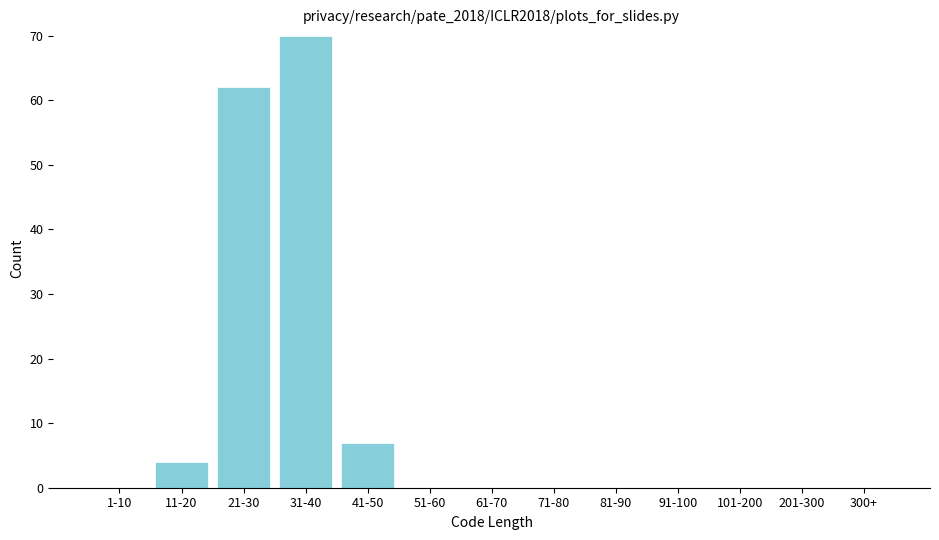

Reading left to right, list all the values displayed in this chart.

1-10=0	11-20=4	21-30=62	31-40=70	41-50=7	51-60=0	61-70=0	71-80=0	81-90=0	91-100=0	101-200=0	201-300=0	300+=0